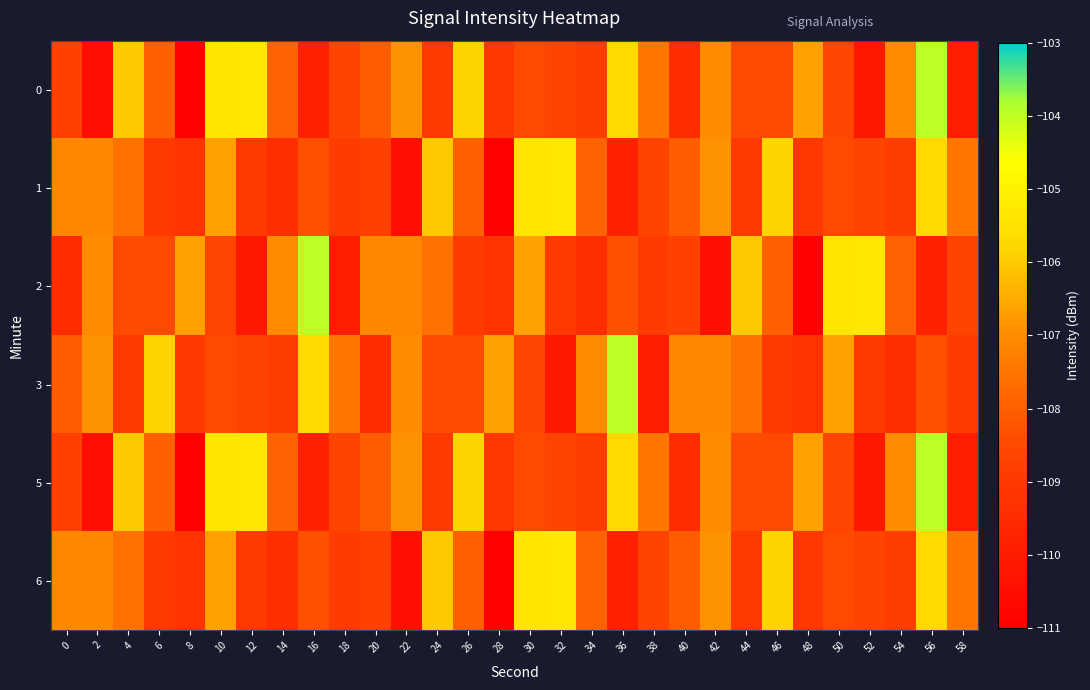

Which has a higher value, 0 or 26?

26